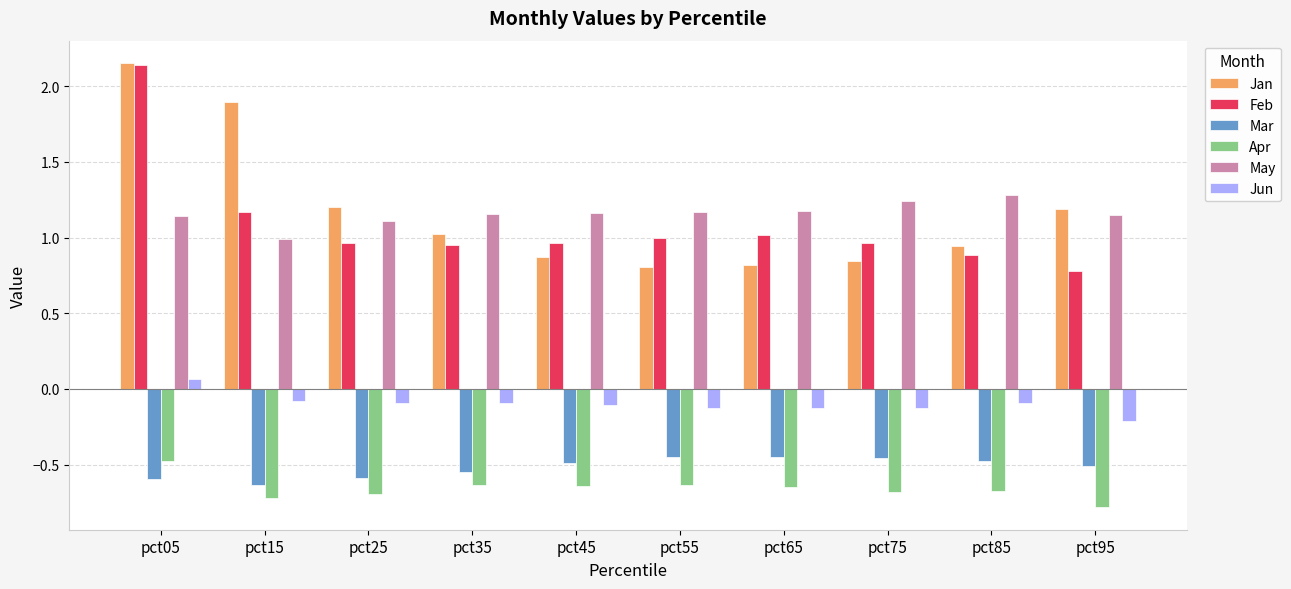

Is it true that Mar equals -0.8 at pct35?

False